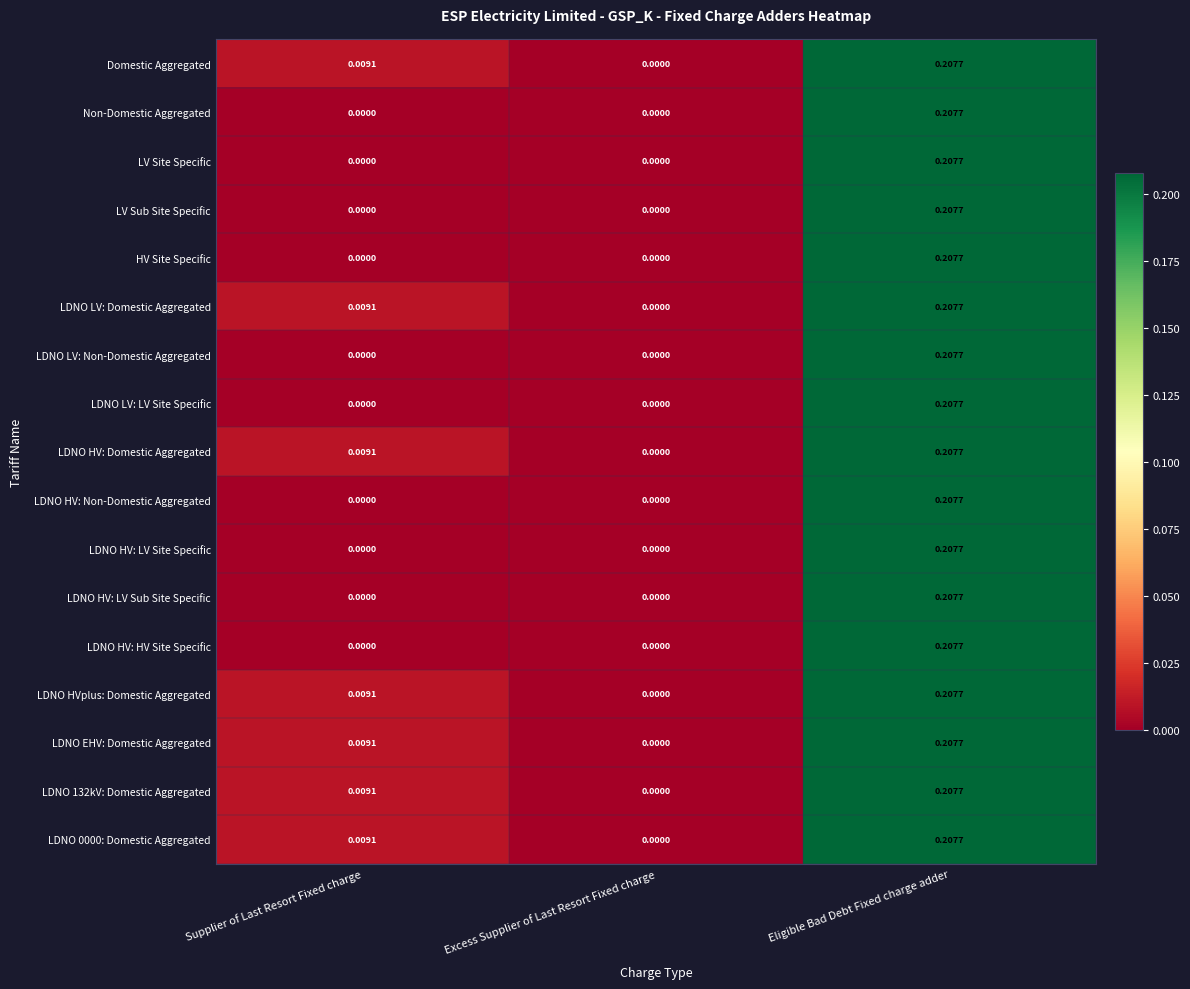

At which category is the sum across all series the highest?

Eligible Bad Debt Fixed charge adder